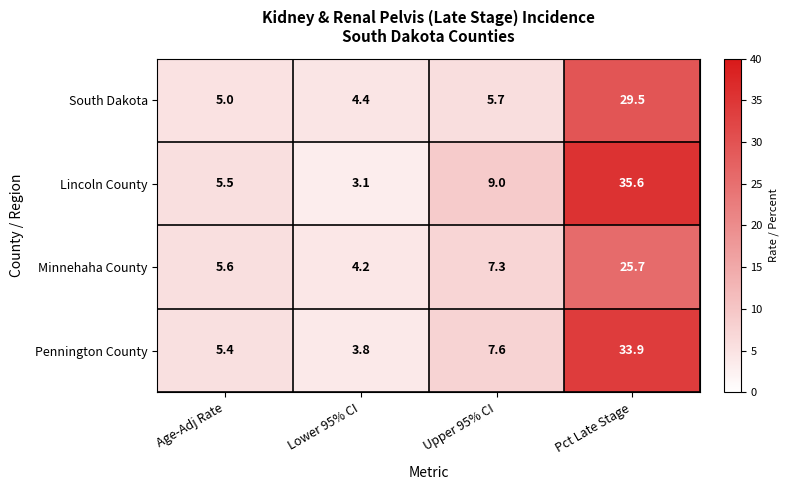

Which series has the largest range (max minus min)?

Lincoln County